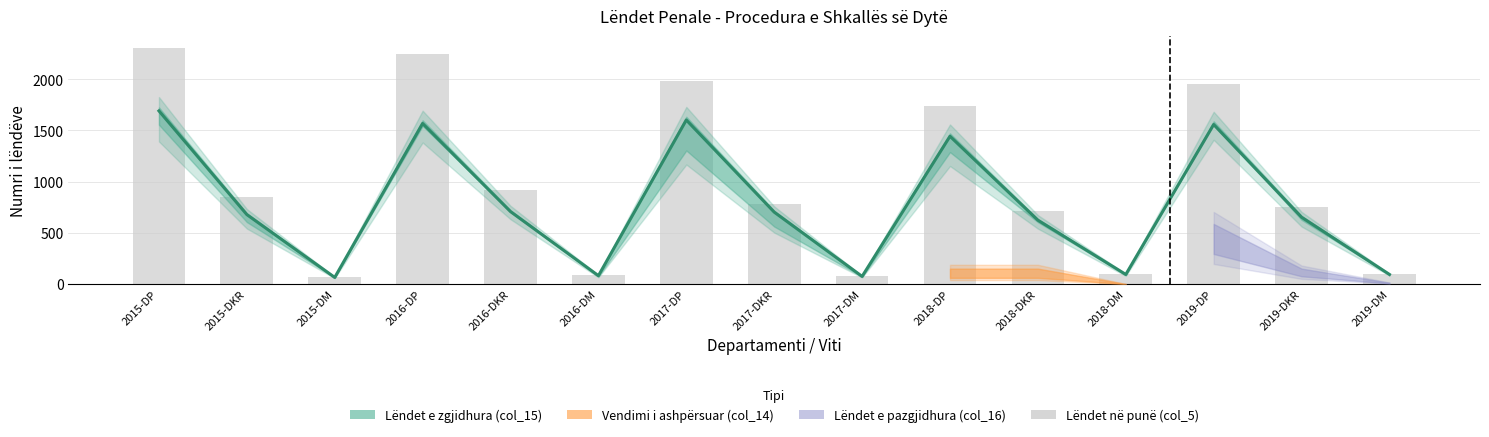

Approximately how many times larger is the value at 2015-DP compared to 2016-DP?

1.0